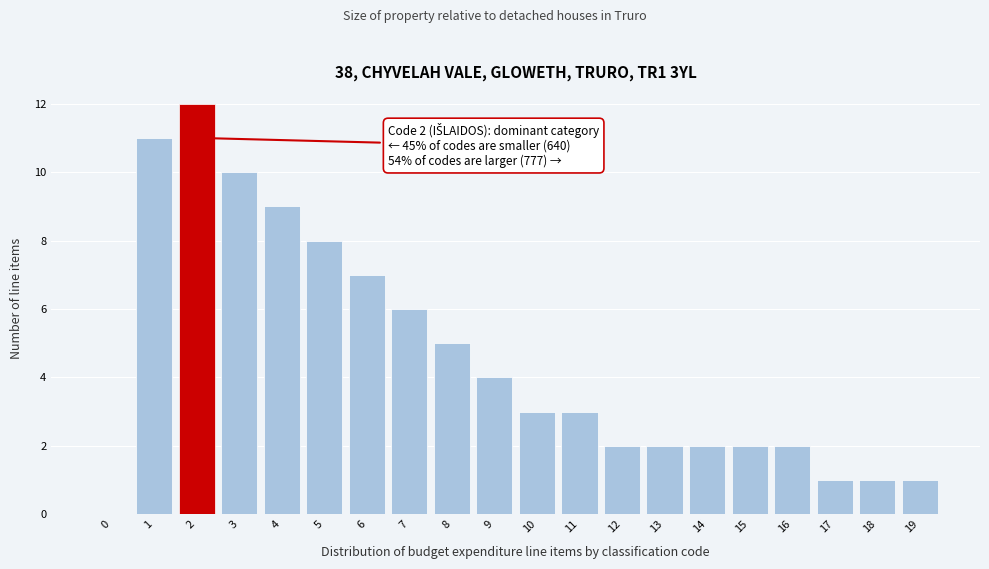

Reading left to right, what are all the values shown in this chart?

0=0	1=11	2=12	3=10	4=9	5=8	6=7	7=6	8=5	9=4	10=3	11=3	12=2	13=2	14=2	15=2	16=2	17=1	18=1	19=1